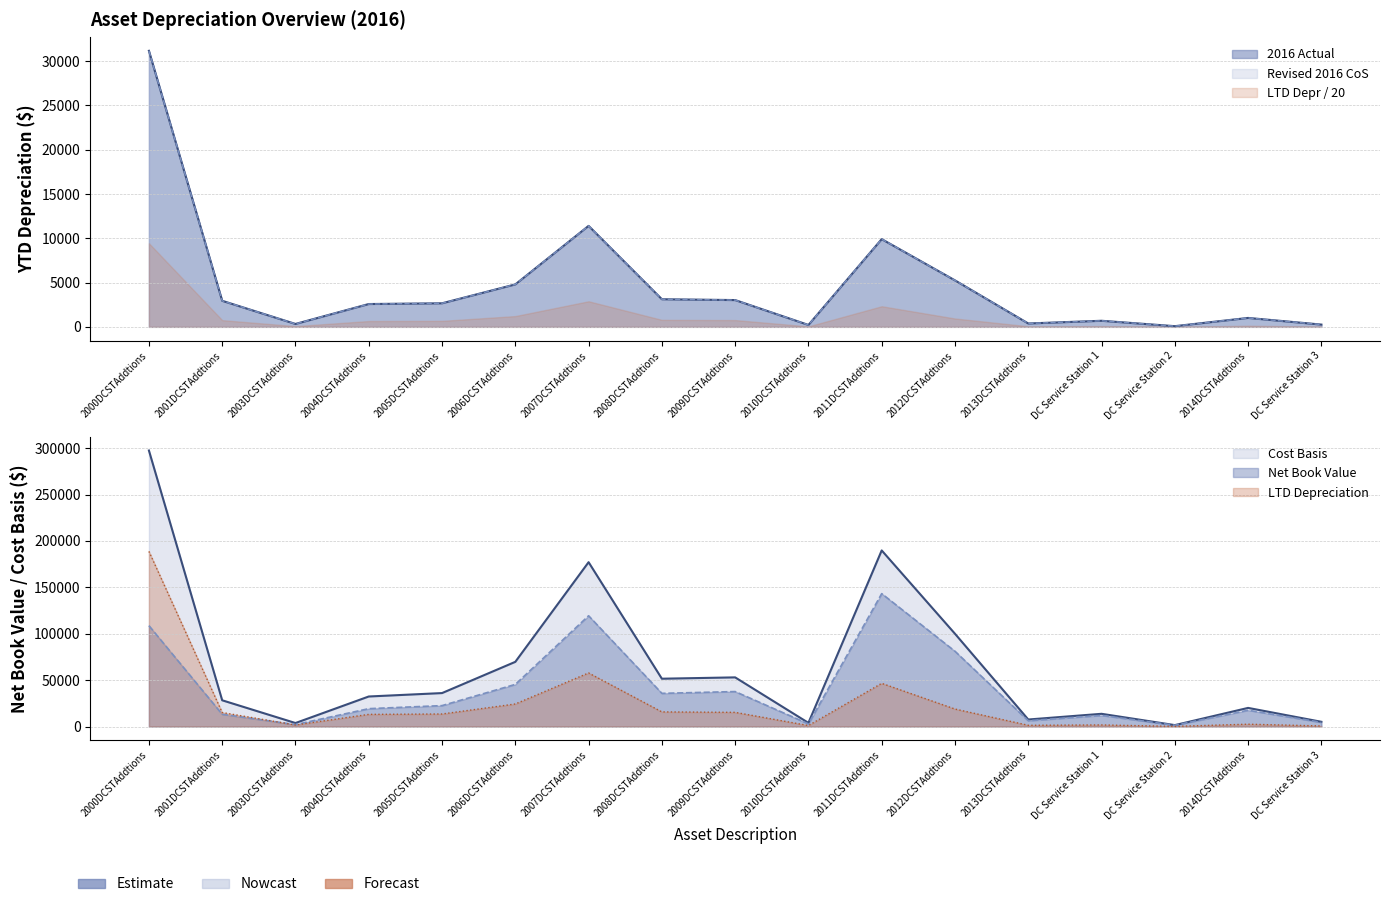

Which series has the largest range (max minus min)?

Cost Basis